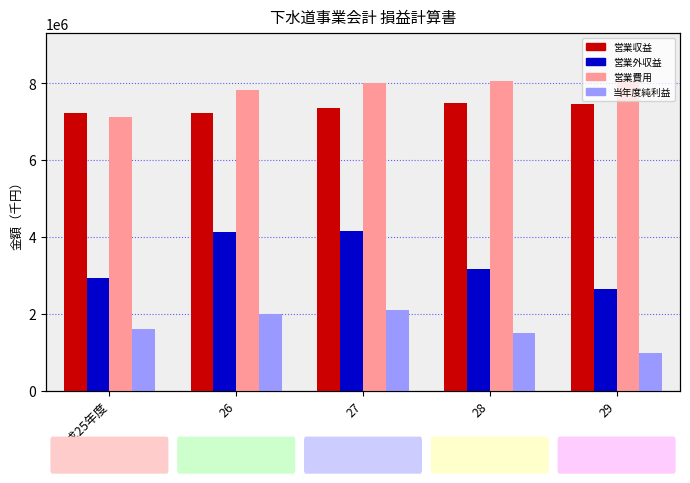

What position from the left is 27?

3